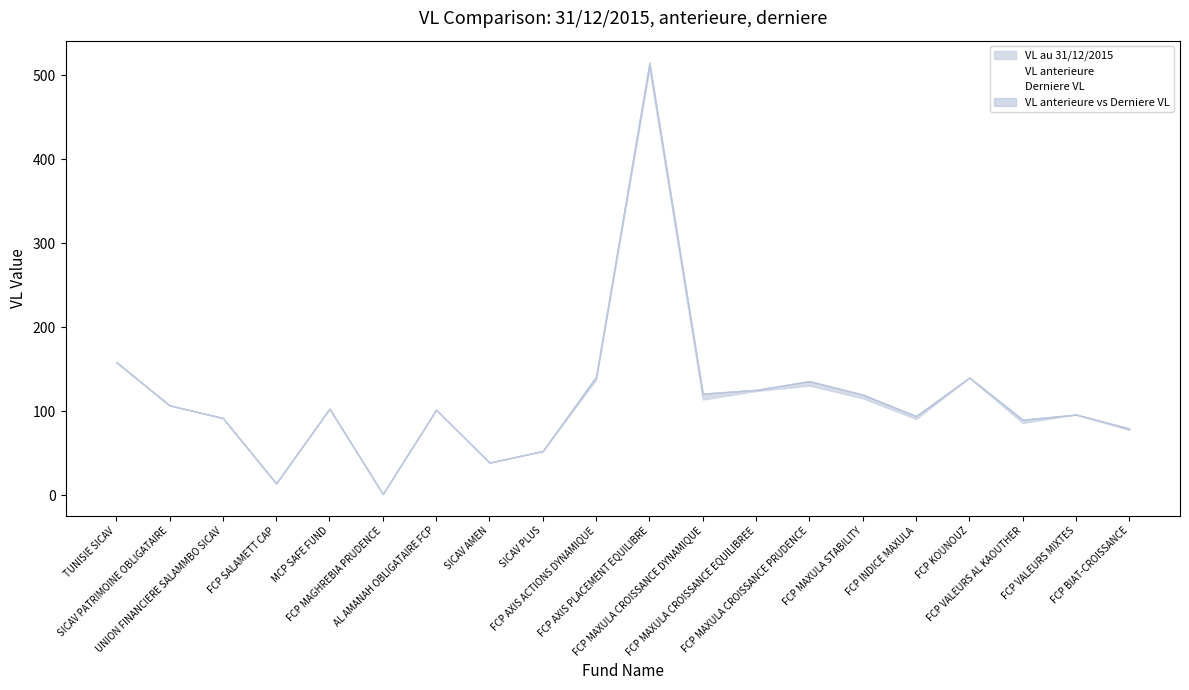

Between SICAV PATRIMOINE OBLIGATAIRE and FCP MAXULA CROISSANCE DYNAMIQUE, which series saw the biggest shift?

Derniere VL